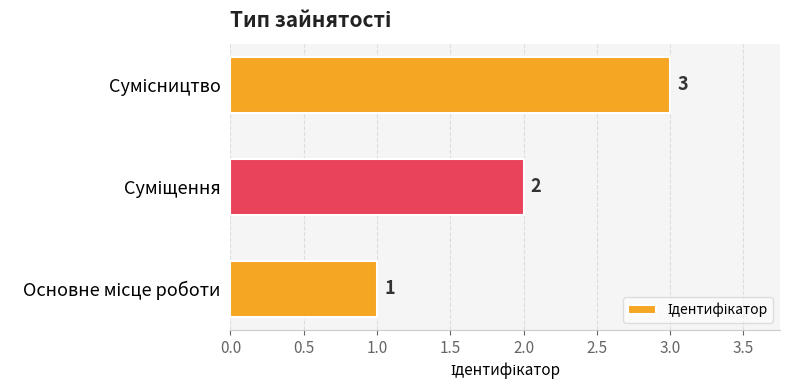

Count the values in the range 1 to 3.

3